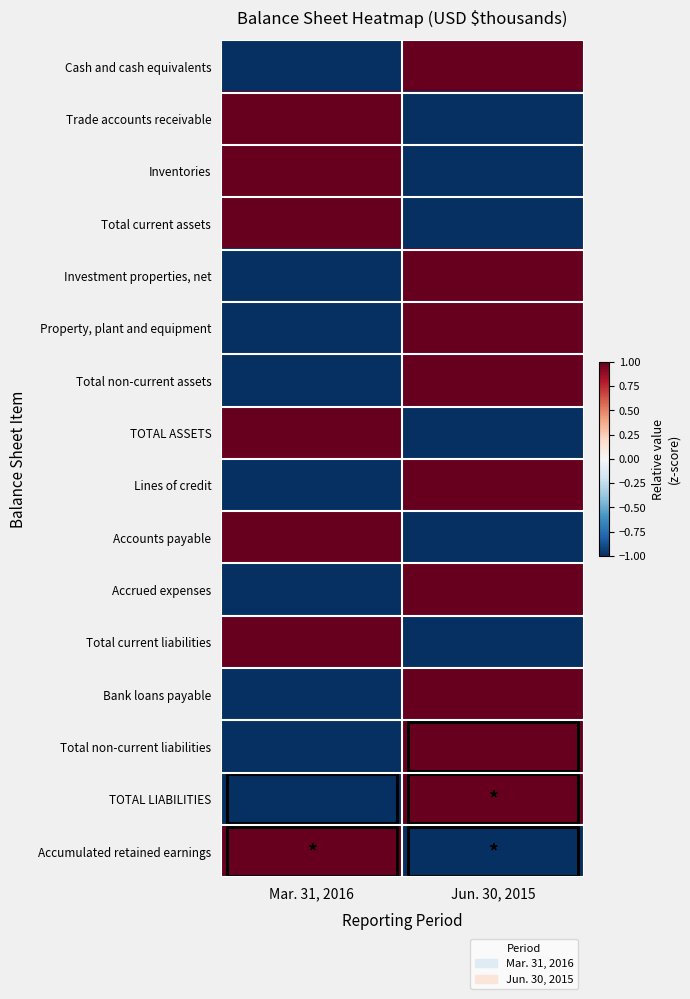

Reading left to right, list all the values displayed in this chart.

Cash and cash equivalents: Mar. 31, 2016=-1	Jun. 30, 2015=1
Trade accounts receivable: Mar. 31, 2016=1	Jun. 30, 2015=-1
Inventories: Mar. 31, 2016=1	Jun. 30, 2015=-1
Total current assets: Mar. 31, 2016=1	Jun. 30, 2015=-1
Investment properties, net: Mar. 31, 2016=-1	Jun. 30, 2015=1
Property, plant and equipment: Mar. 31, 2016=-1	Jun. 30, 2015=1
Total non-current assets: Mar. 31, 2016=-1	Jun. 30, 2015=1
TOTAL ASSETS: Mar. 31, 2016=1	Jun. 30, 2015=-1
Lines of credit: Mar. 31, 2016=-1	Jun. 30, 2015=1
Accounts payable: Mar. 31, 2016=1	Jun. 30, 2015=-1
Accrued expenses: Mar. 31, 2016=-1	Jun. 30, 2015=1
Total current liabilities: Mar. 31, 2016=1	Jun. 30, 2015=-1
Bank loans payable: Mar. 31, 2016=-1	Jun. 30, 2015=1
Total non-current liabilities: Mar. 31, 2016=-1	Jun. 30, 2015=1
TOTAL LIABILITIES: Mar. 31, 2016=-1	Jun. 30, 2015=1
Accumulated retained earnings: Mar. 31, 2016=1	Jun. 30, 2015=-1